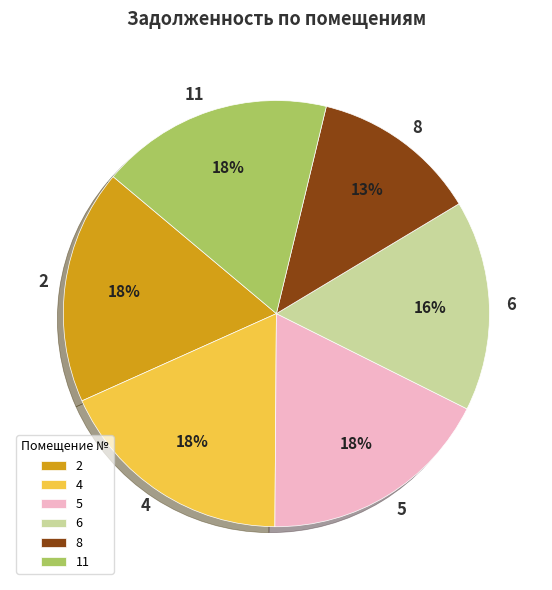

What is the ratio of the value at 11 to the value at 4?

1.0